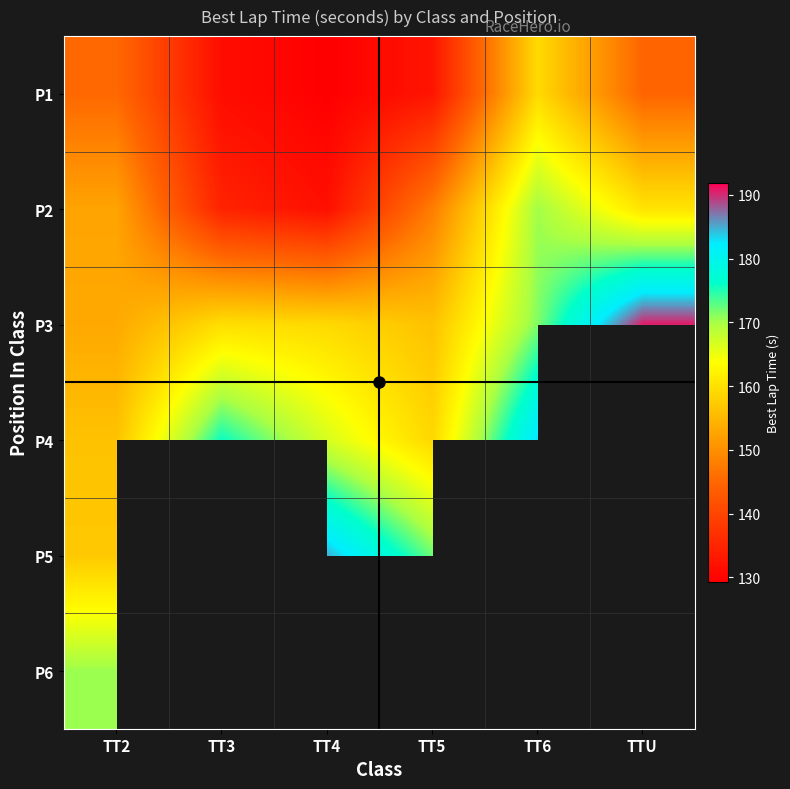

Read the P1 value at TT2.

145.3